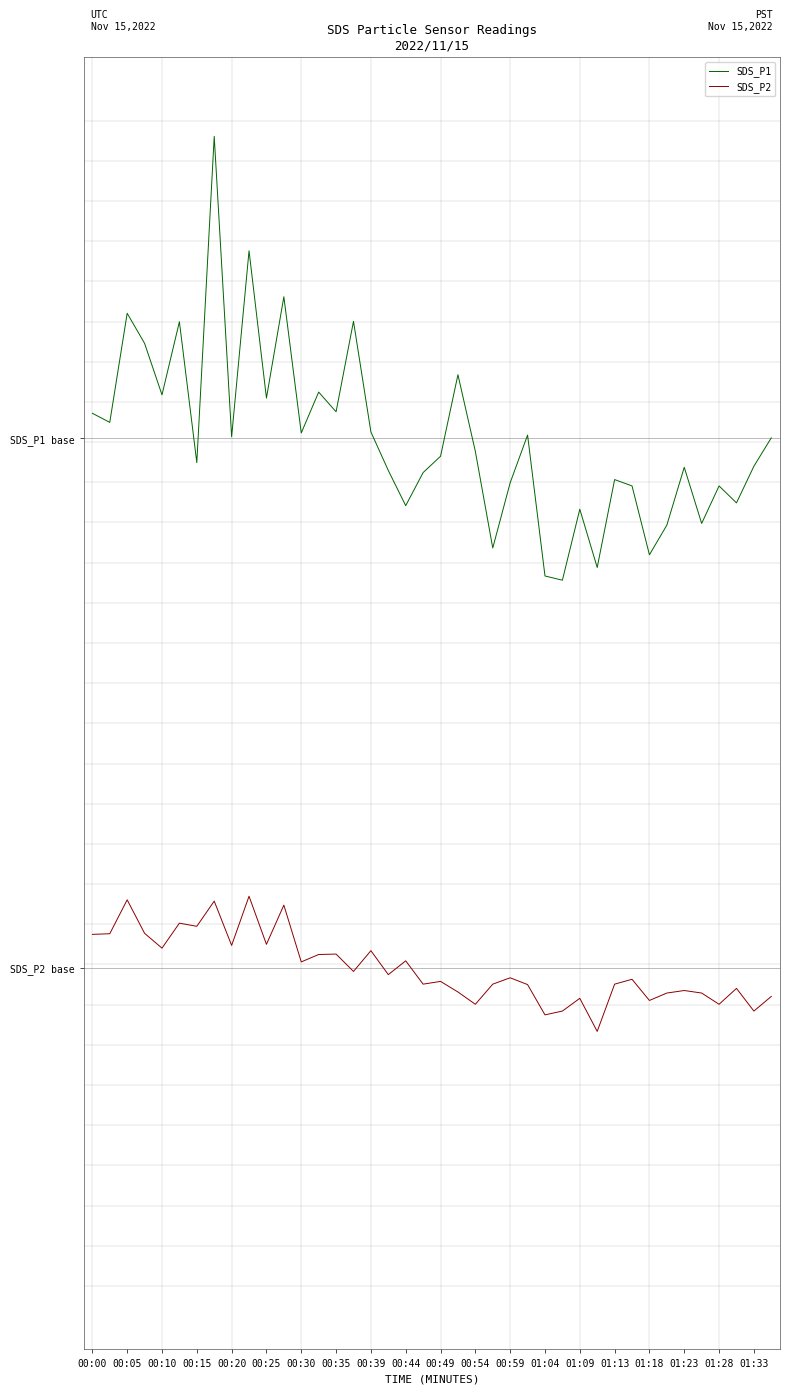

What are all the series names shown in the legend?

SDS_P1, SDS_P2